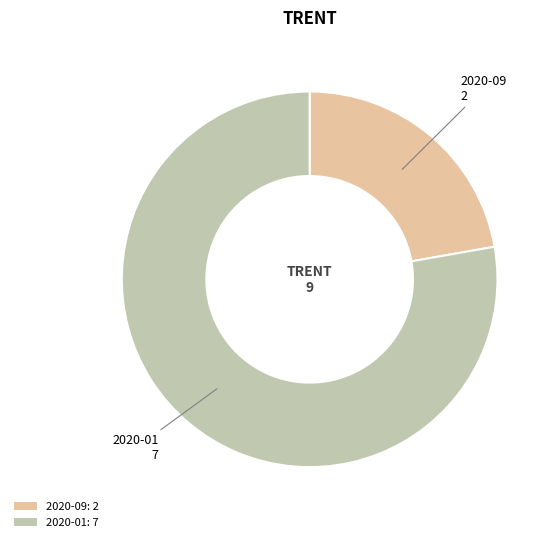

Rank the categories by value from highest to lowest.

2020-01: 7, 2020-09: 2